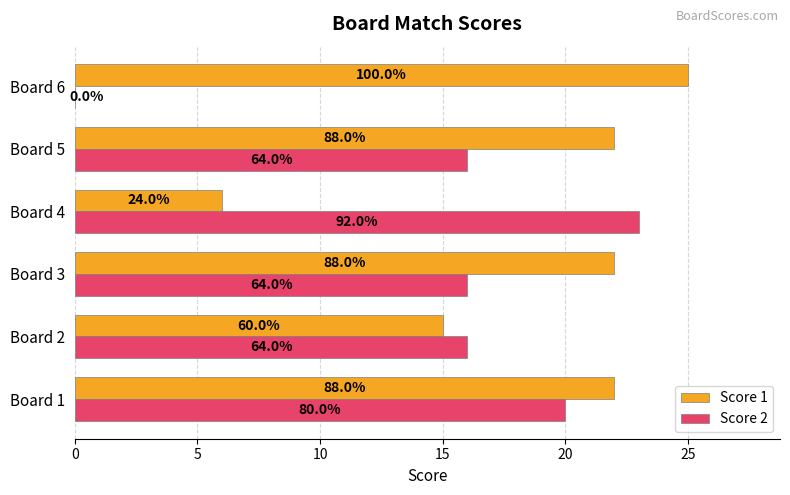

What are all the series names shown in the legend?

Score 1, Score 2